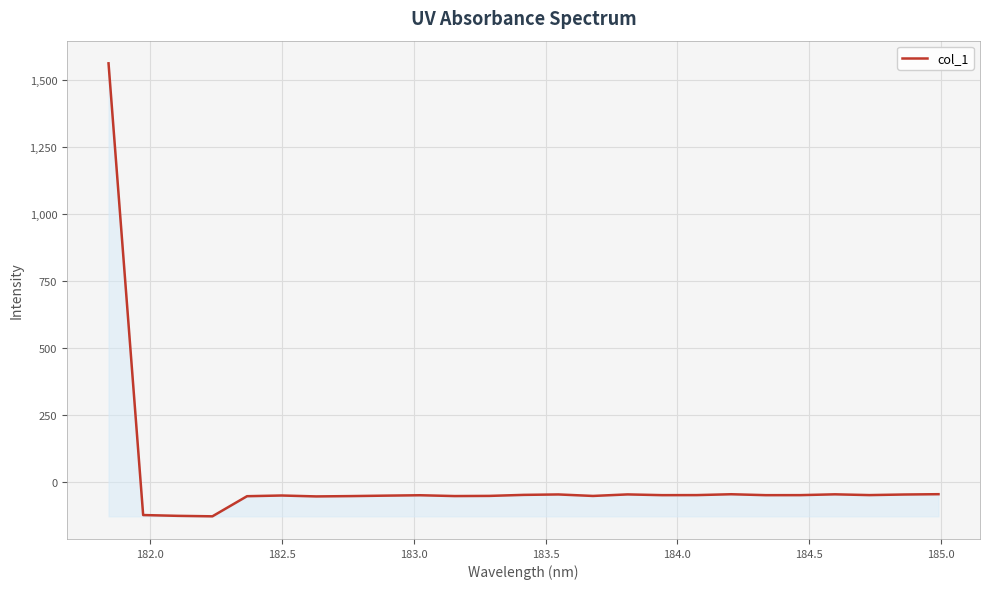

How many lines are shown in the chart?

1